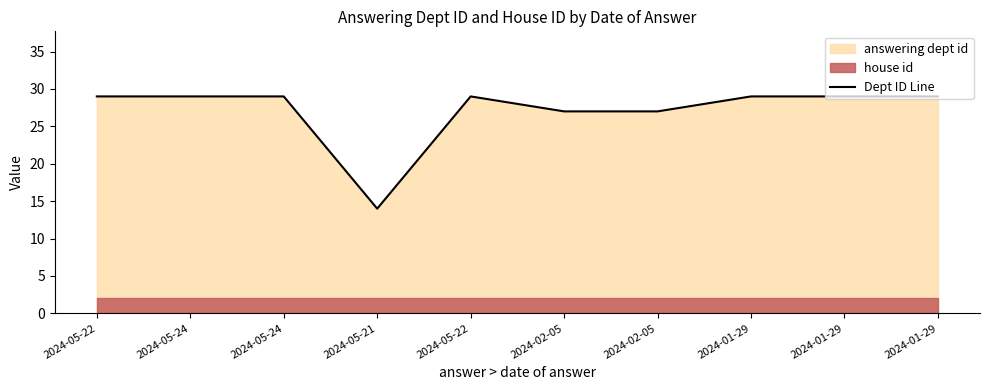

How many interior local peaks (higher than both neighbors) does the data have?

1